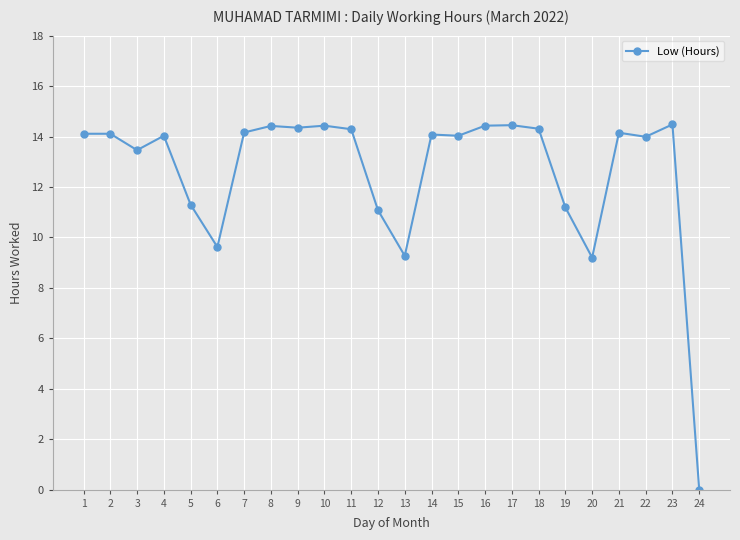

What is the change in value from 12 to 17?

+3.4